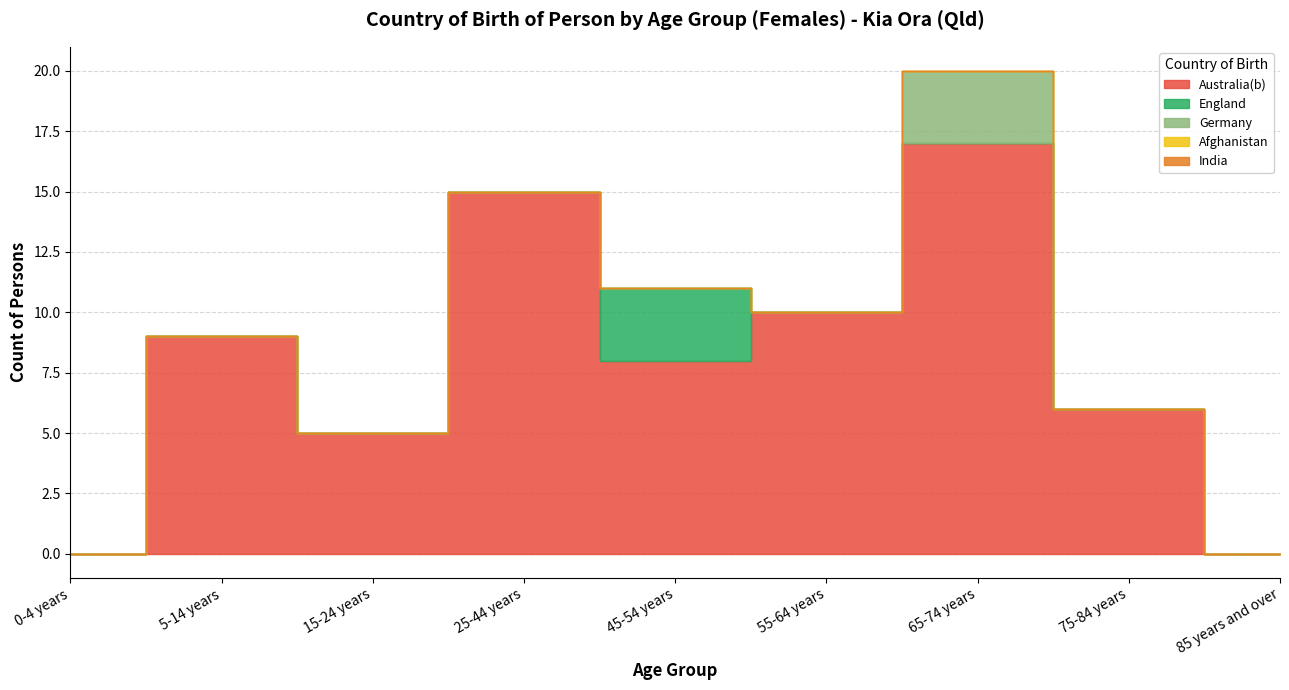

True or false: India and England cross at least once.

False